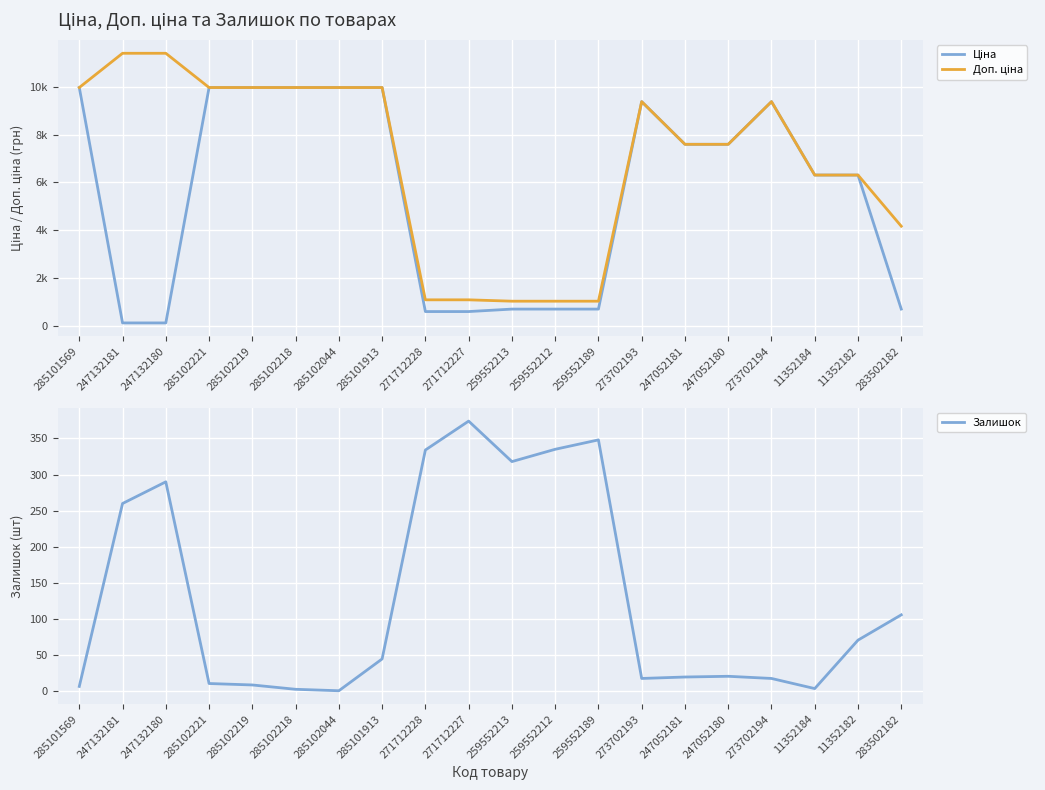

Reading left to right, transcribe all the data shown in this chart.

Ціна: 9975.0	114.1	114.1	9975.0	9975.0	9975.0	9975.0	9975.0	589.9	589.9	693.7	693.7	693.7	9384.0	7596.5	7596.5	9384.0	6308.8	6308.8	694.3
Доп. ціна: 9975.0	11410.0	11410.0	9975.0	9975.0	9975.0	9975.0	9975.0	1081.7	1081.7	1024.6	1024.6	1024.6	9384.0	7596.5	7596.5	9384.0	6308.8	6308.8	4165.6
Залишок: 7.0	260.0	290.0	11.0	9.0	3.0	1.0	45.0	334.0	374.0	318.0	335.0	348.0	18.0	20.0	21.0	18.0	4.0	71.0	106.0